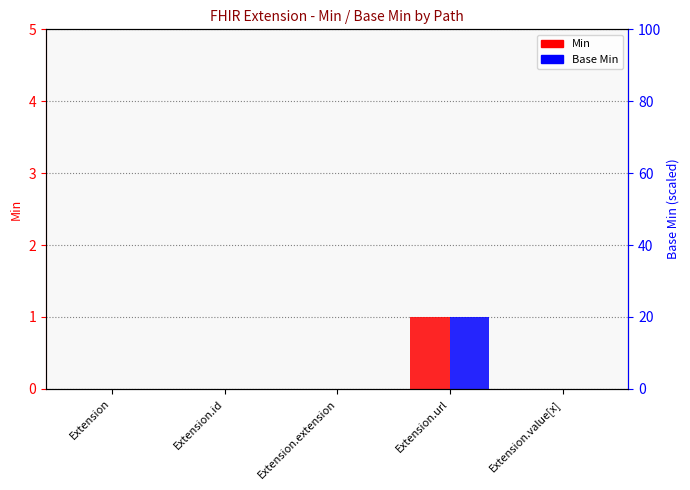

What is the label of the 5th bar from the left?

Extension.value[x]